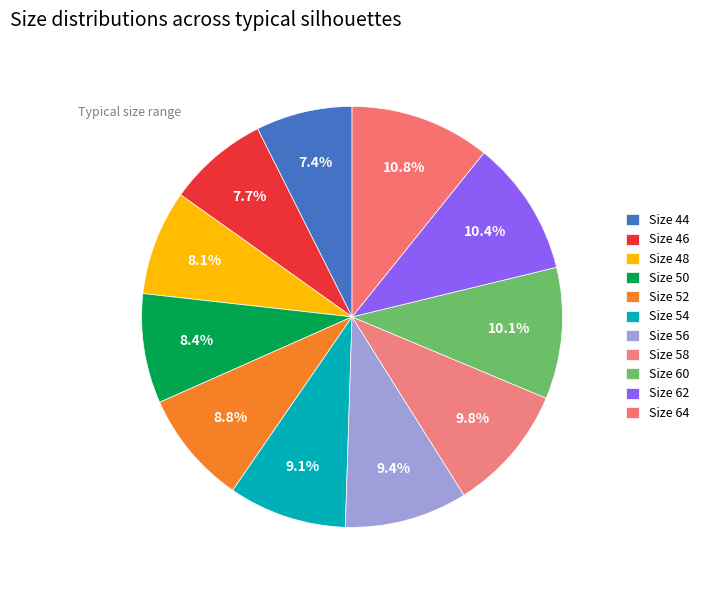

How many segments does this pie chart have?

11